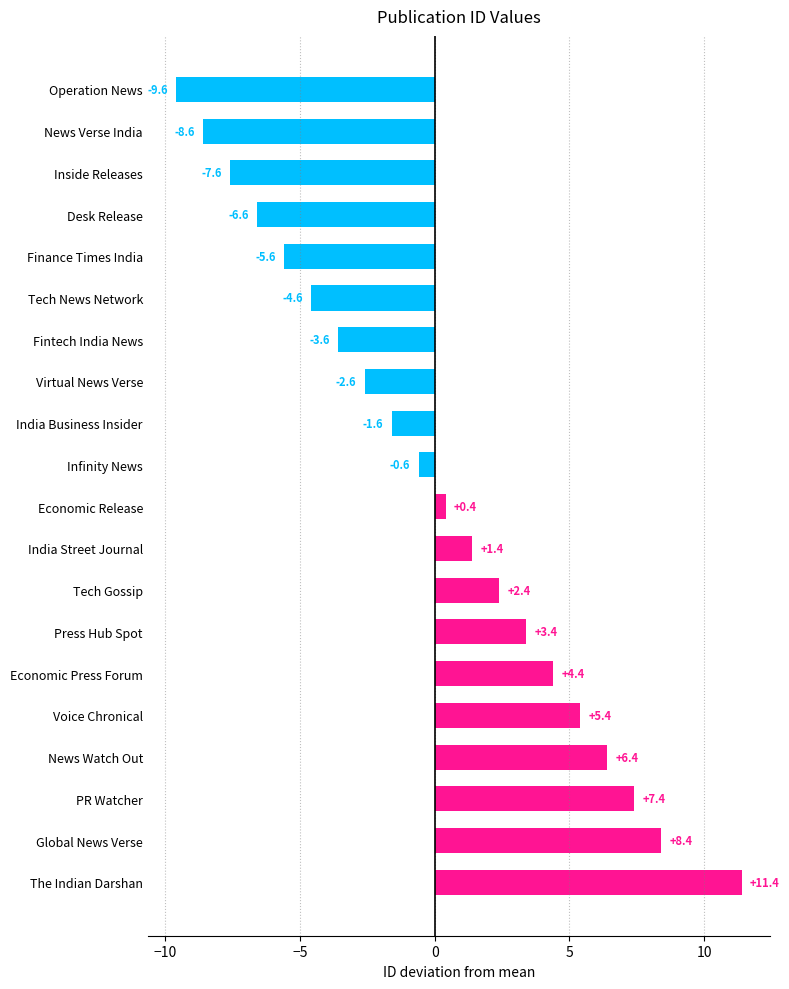

What is the minimum value shown in the chart?

-9.6